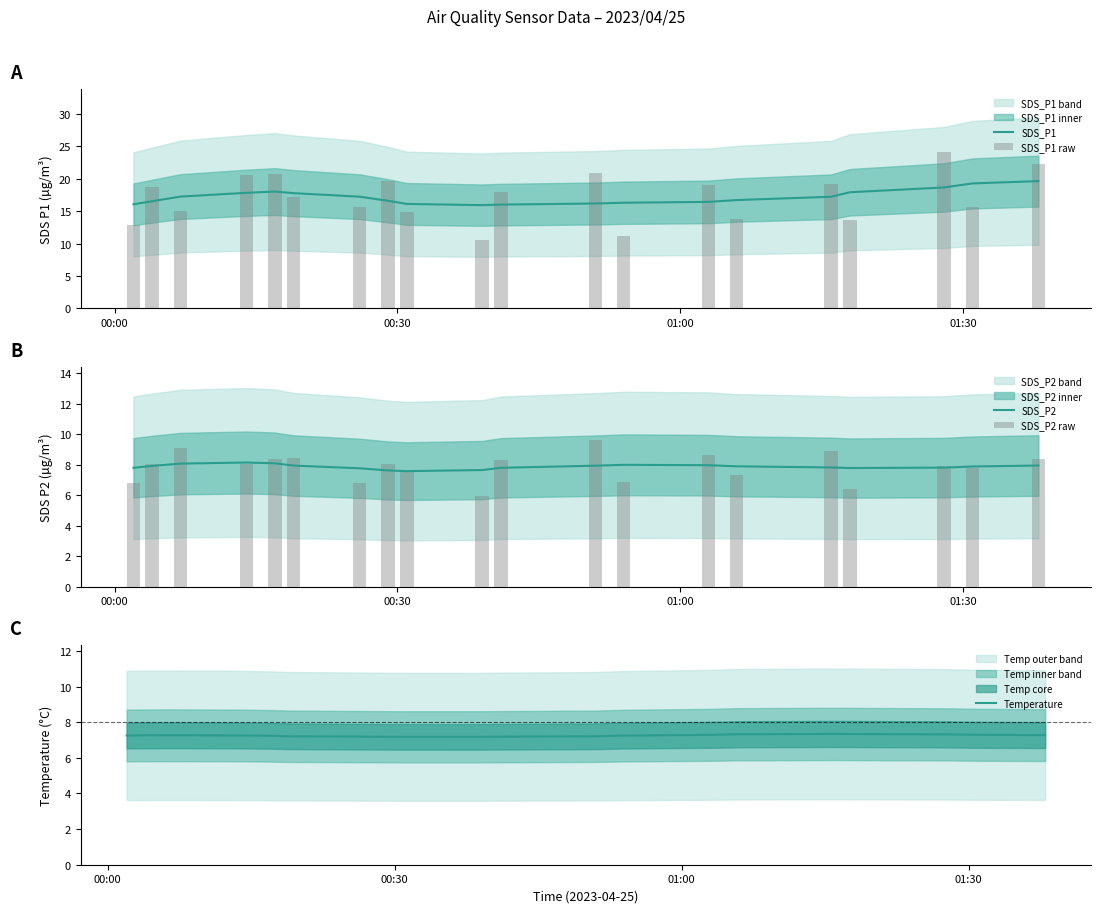

Reading left to right, transcribe all the data shown in this chart.

SDS_P1: 16.1	16.6	17.3	17.8	18.0	17.8	17.2	16.6	16.1	15.9	16.0	16.2	16.3	16.4	16.7	17.2	17.9	18.7	19.3	19.6
SDS_P1 raw: 12.9	18.7	15.1	20.5	20.7	17.2	15.7	19.7	14.8	10.6	18.0	21.0	11.2	19.1	13.8	19.2	13.6	24.2	15.6	22.3
SDS_P2: 7.8	7.9	8.1	8.1	8.1	7.9	7.8	7.6	7.6	7.6	7.8	7.9	8.0	8.0	7.9	7.8	7.8	7.8	7.9	7.9
SDS_P2 raw: 6.8	8.1	9.1	8.1	8.4	8.4	6.8	8.1	7.6	5.9	8.3	9.6	6.9	8.6	7.3	8.9	6.4	7.9	7.8	8.4
Temperature: 7.3	7.3	7.3	7.3	7.2	7.2	7.2	7.2	7.2	7.2	7.2	7.2	7.2	7.3	7.3	7.3	7.3	7.3	7.3	7.3